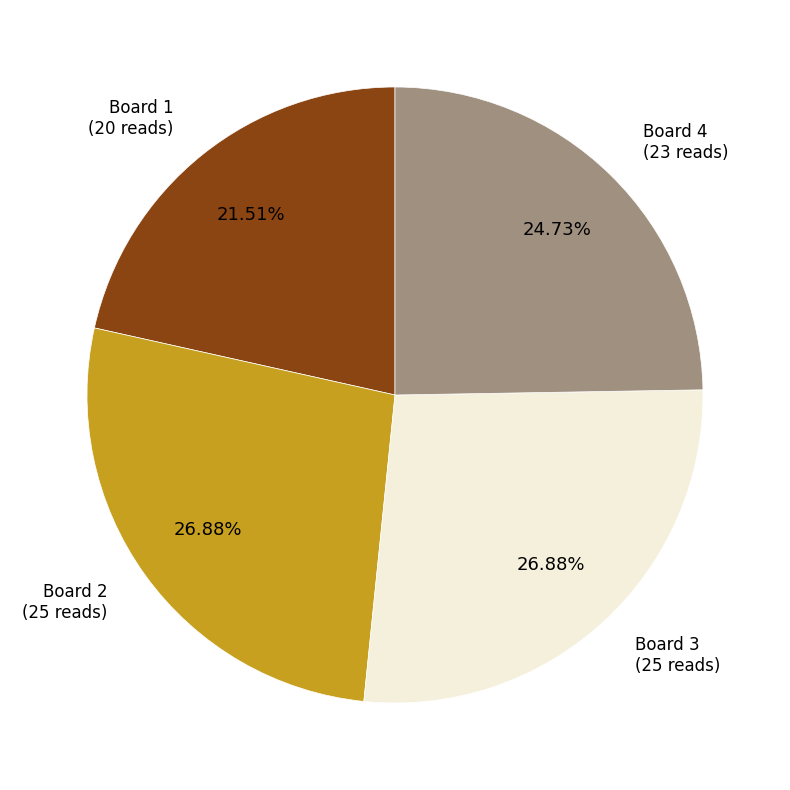

Does any single category account for the majority?

No